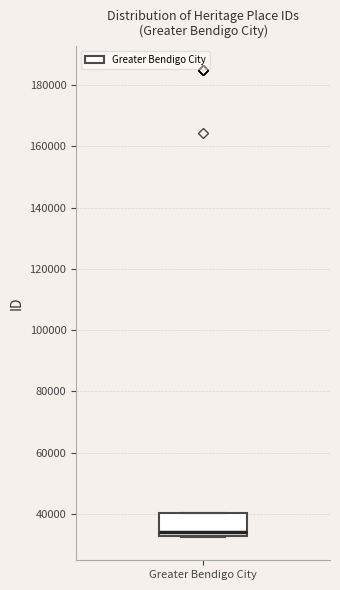

Transcribe this box plot: give where the median line is, the range the box spans, and where the two whiskers end, as read against the y-axis. The values are not printed on the chart, so give them approximately, as read against the axis.

median 34000, box 32000 to 40000, whiskers 32000 to 40000